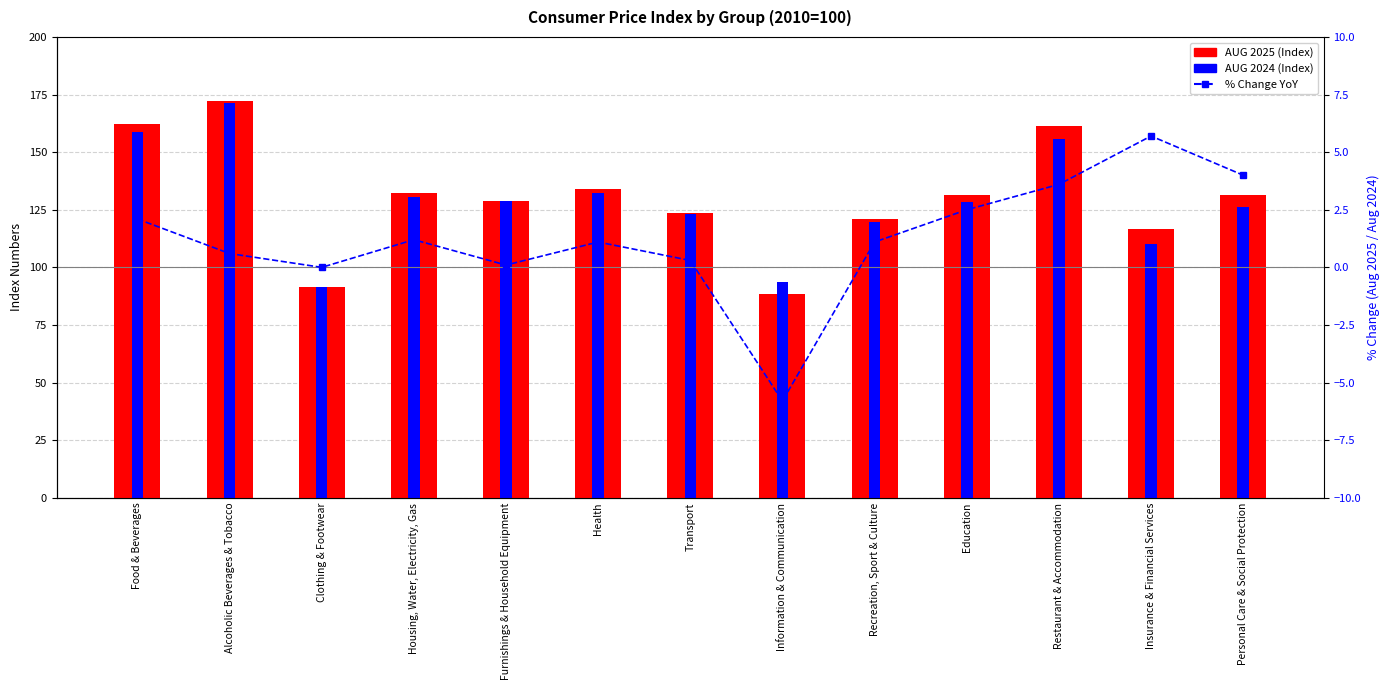

Reading right to left, what are all the values shown in this chart?

AUG 2025 (Index): 131.2	116.5	161.2	131.4	121.2	88.4	123.4	133.8	128.9	132.2	91.3	172.3	162.1
AUG 2024 (Index): 126.1	110.2	155.6	128.2	119.9	93.8	123.0	132.3	128.8	130.6	91.3	171.3	158.7
% Change YoY: 4.0	5.7	3.6	2.5	1.1	-5.8	0.3	1.1	0.1	1.2	0.0	0.6	2.1